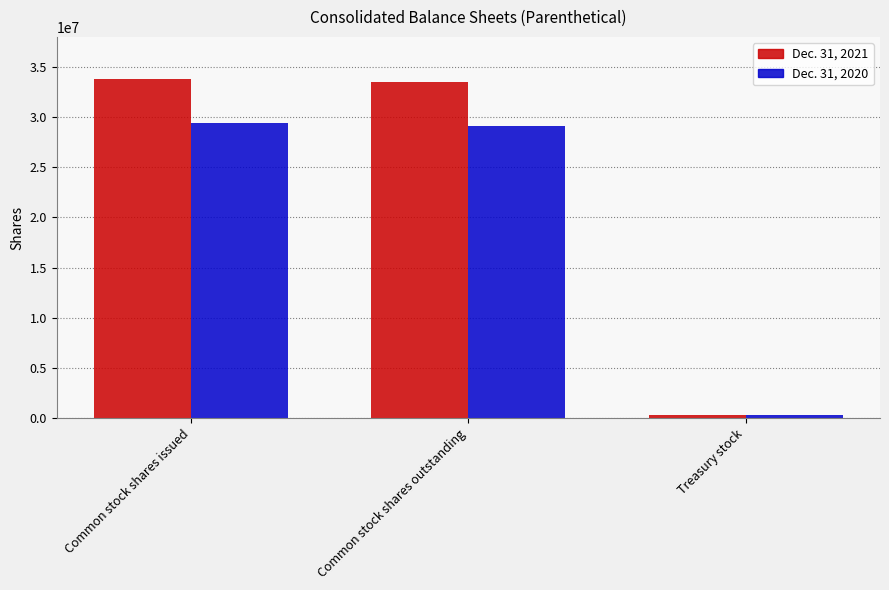

What is the label of the 2nd bar from the left?

Common stock shares outstanding